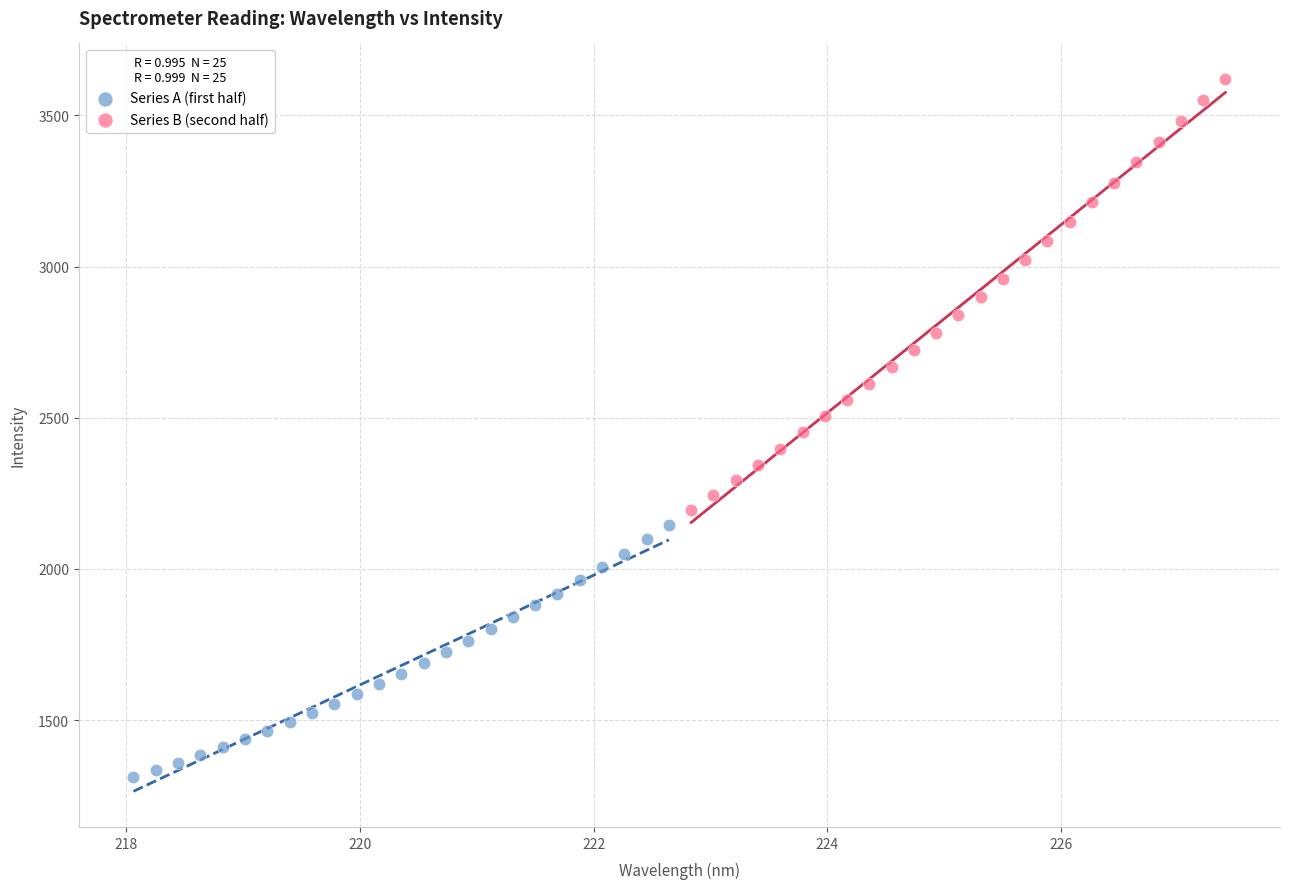

Which series has the widest spread of Y values?

Series B (second half)